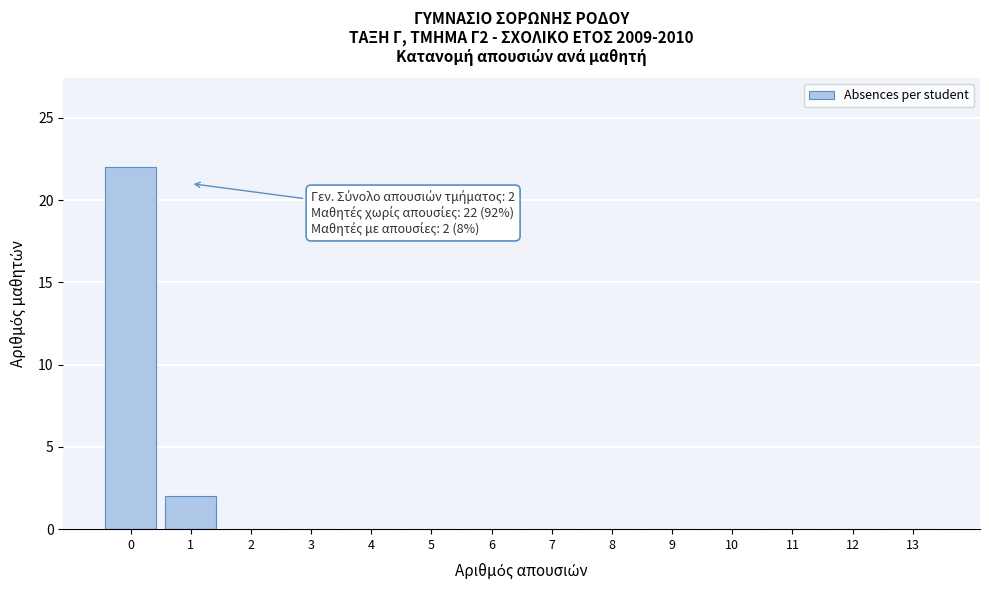

Which range on the x-axis has the tallest bar?

-0.5 to 0.5